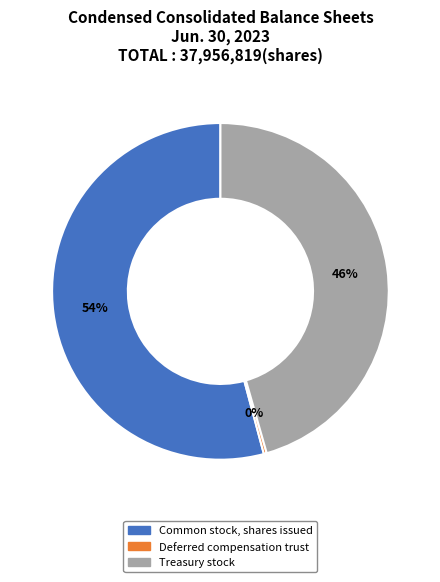

Does Common stock, shares issued account for over 50% of the chart?

Yes